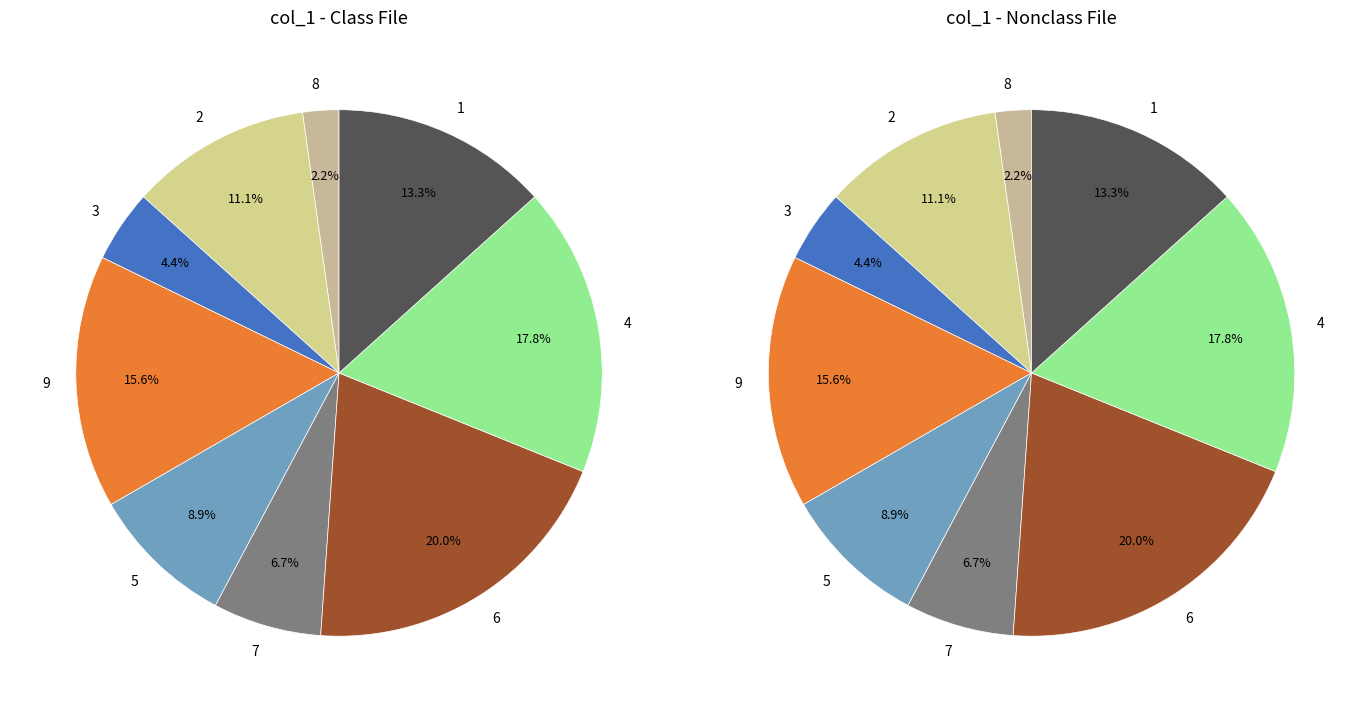

How much of the chart is everything except 3?

95.6%